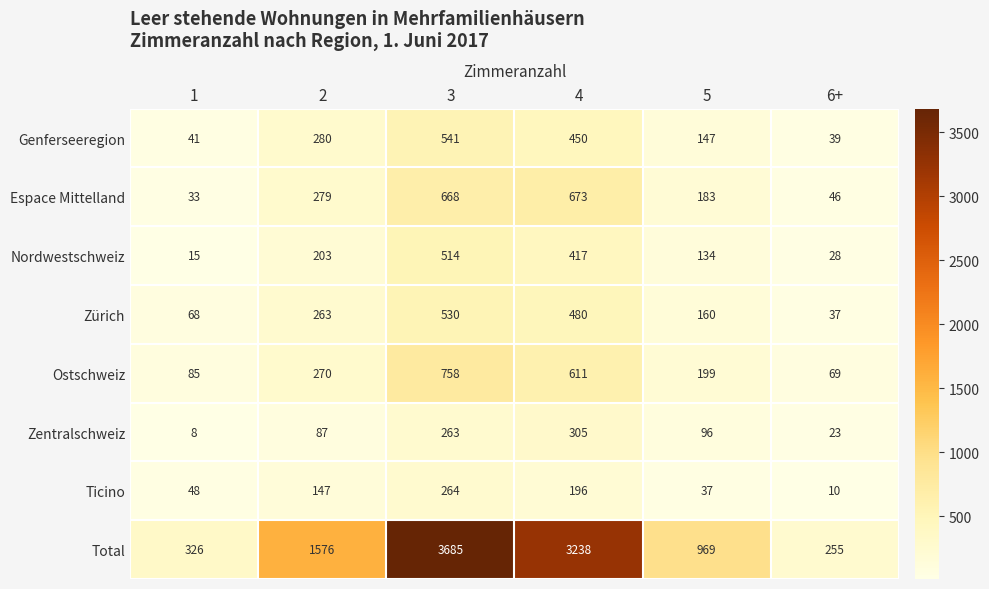

Which series has the largest total across all categories?

Total